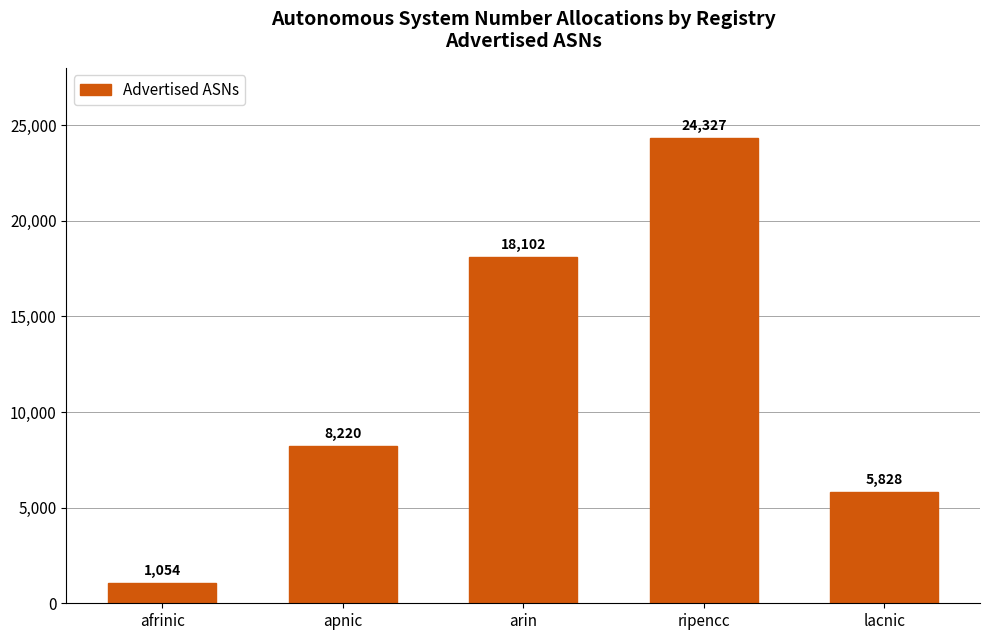

What is the minimum value shown in the chart?

1054